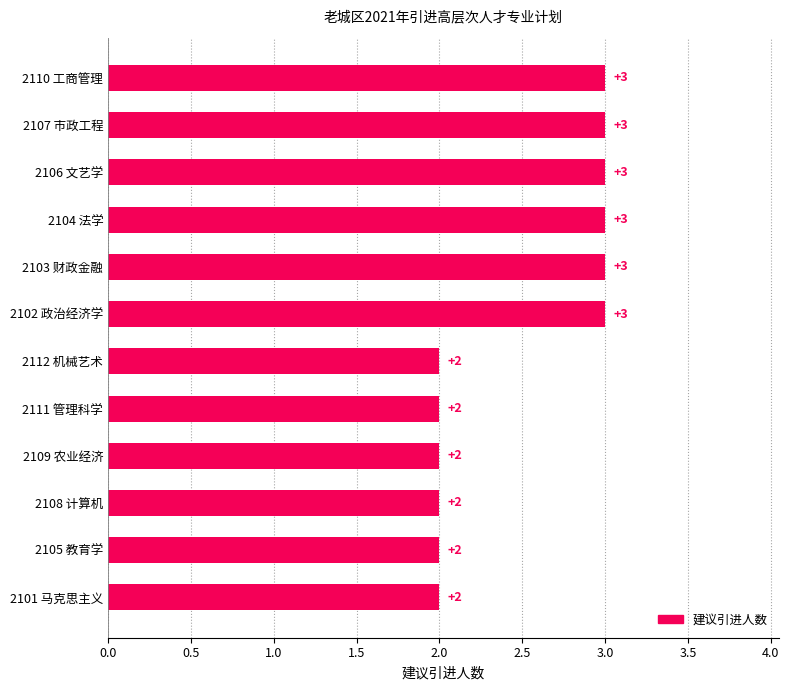

Is it true that the value at 2110 工商管理 is 3?

True